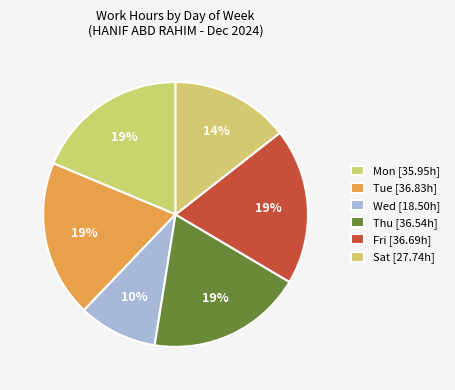

Count the number of slices in the pie.

6